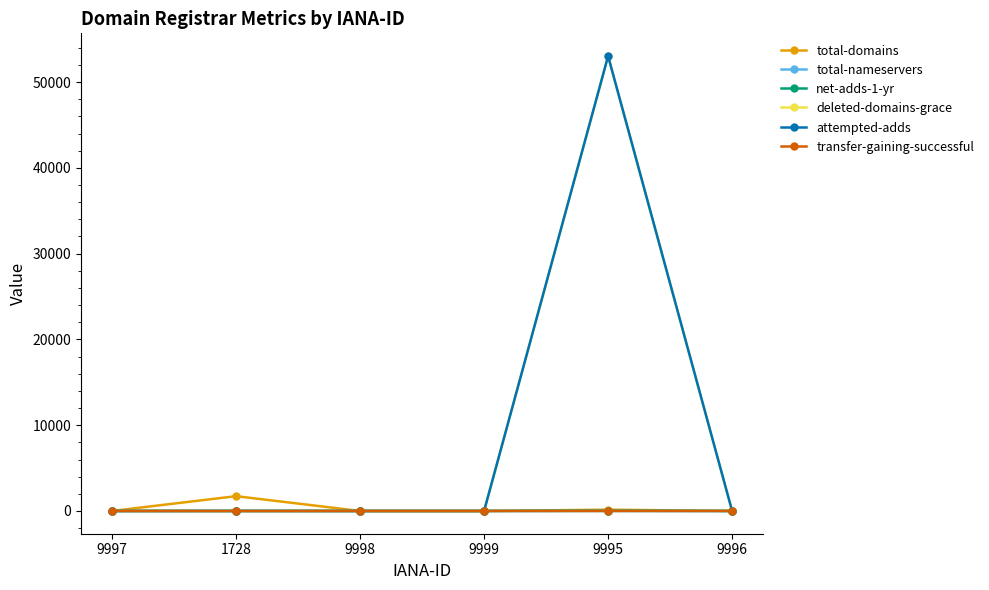

Which category has the highest value across all series?

9995